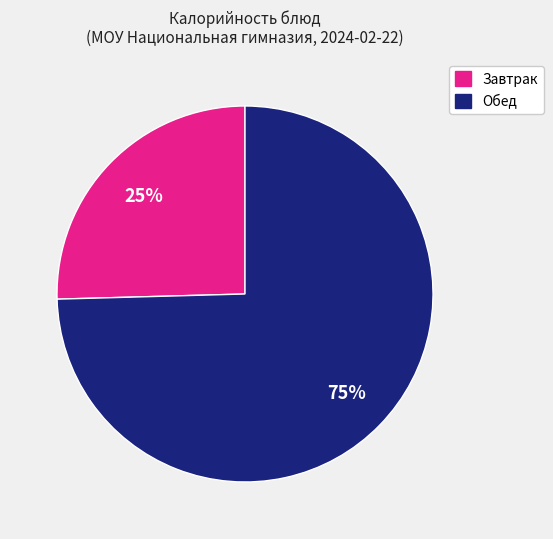

To the nearest percent, what is the average slice percentage?

50%